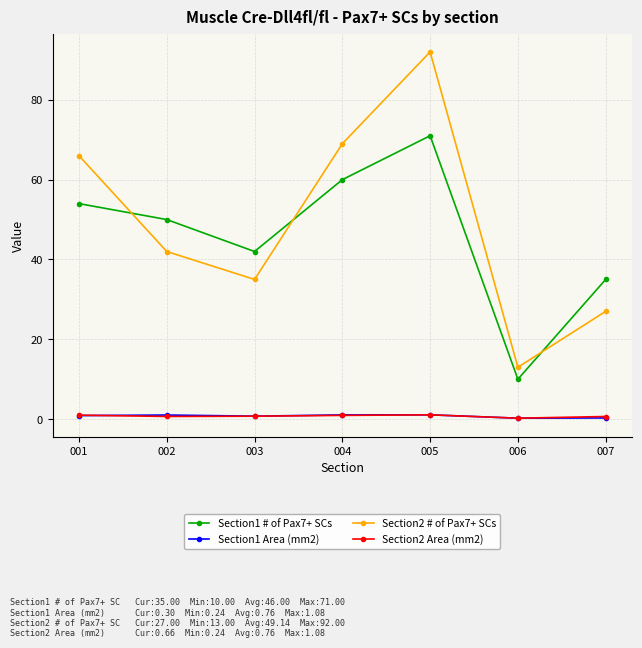

Is the value of Section2 # of Pax7+ SCs at 006 greater than the value of Section1 Area (mm2) at 006?

Yes